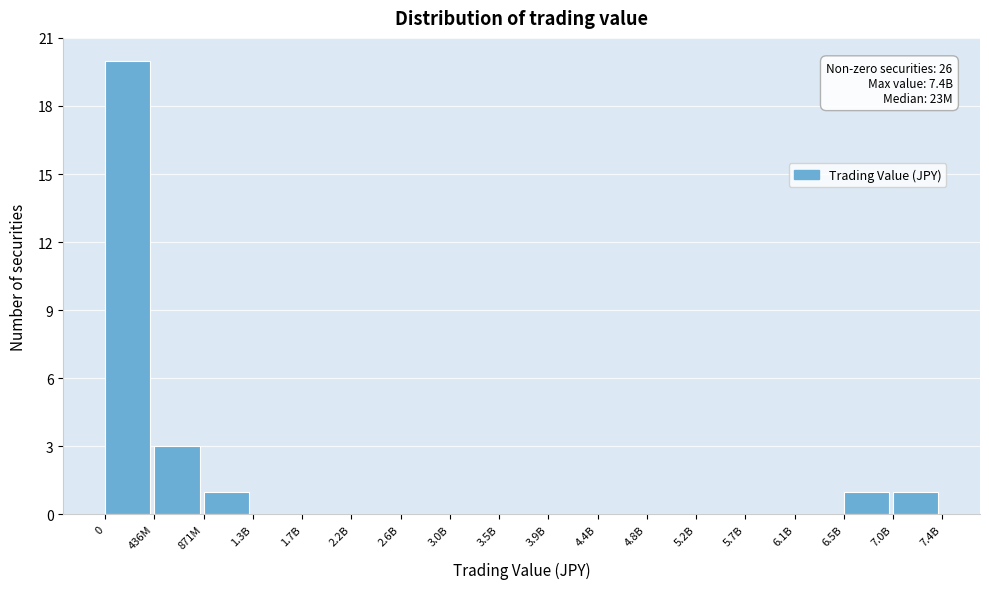

Reading right to left, what are all the values shown in this chart?

7.0B=1	6.5B=1	6.1B=0	5.7B=0	5.2B=0	4.8B=0	4.4B=0	3.9B=0	3.5B=0	3.0B=0	2.6B=0	2.2B=0	1.7B=0	1.3B=0	871M=1	436M=3	0=20